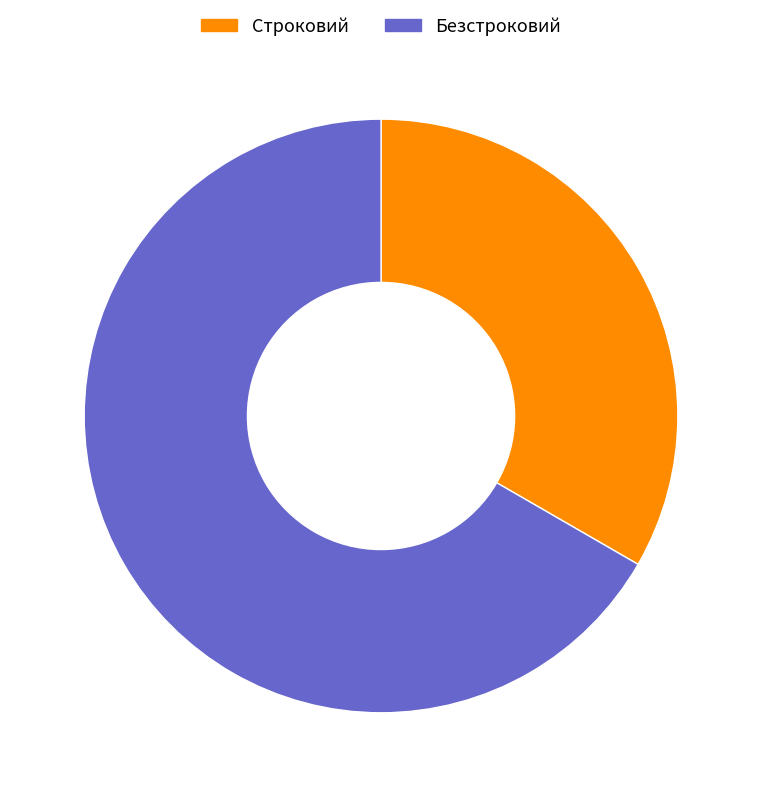

Does any single category account for the majority?

Yes